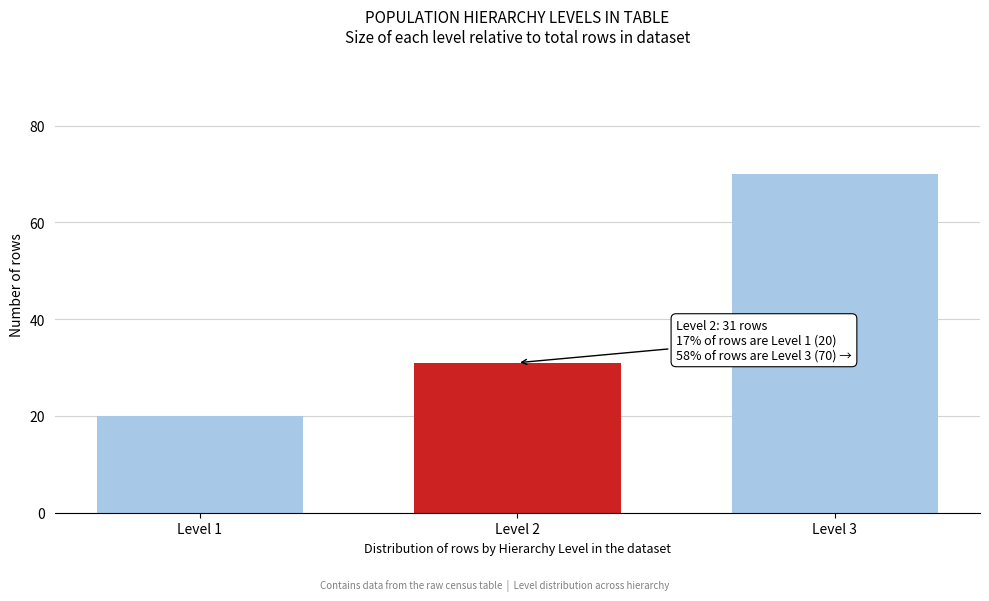

Reading right to left, transcribe all the data shown in this chart.

Level 3=70	Level 2=31	Level 1=20